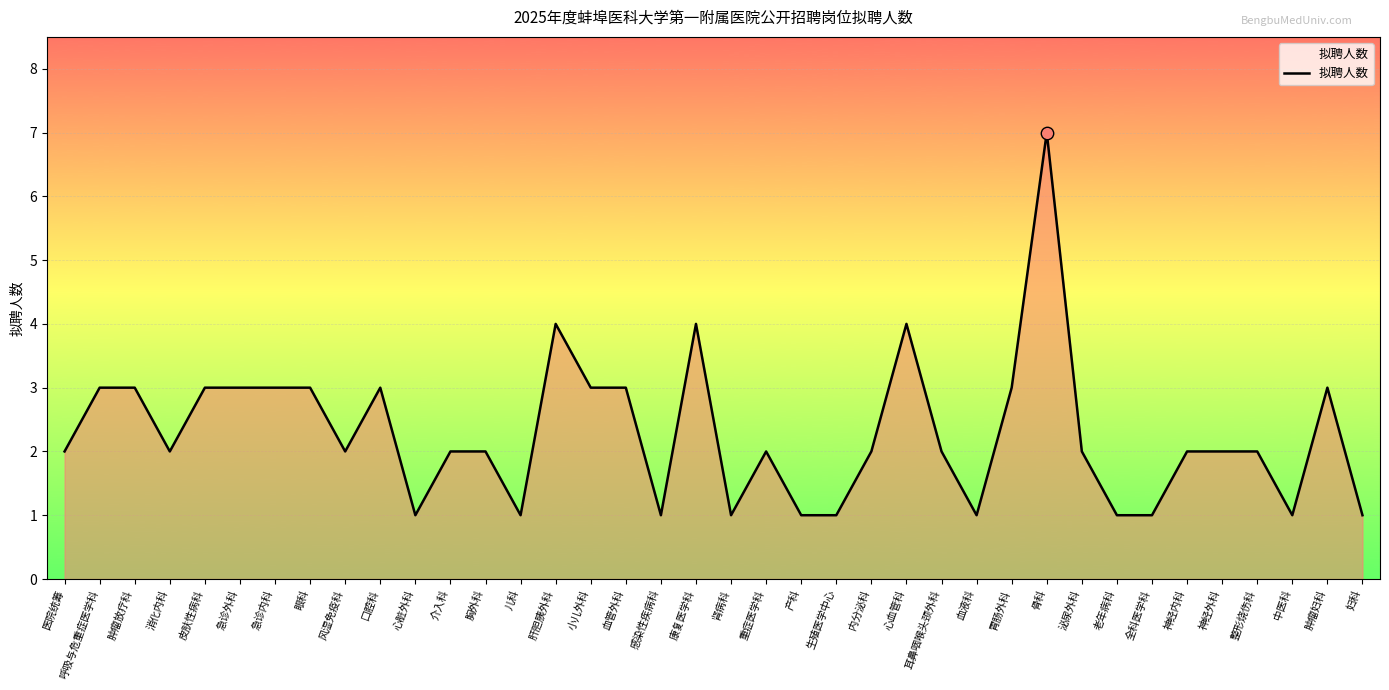

What is the change in value from 小儿外科 to 内分泌科?

-1